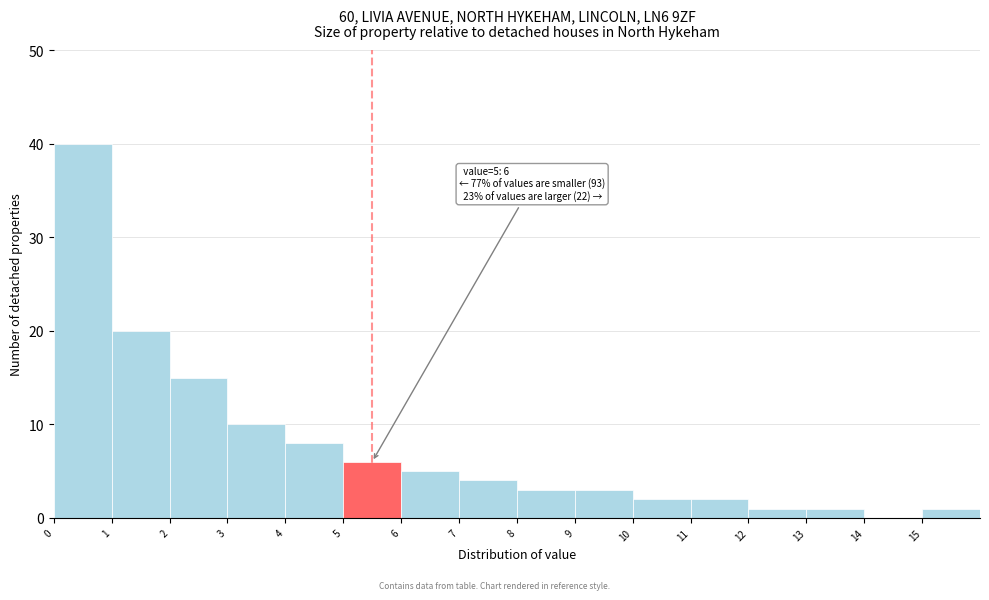

Over which range of the x-axis is the bar tallest?

0 to 1